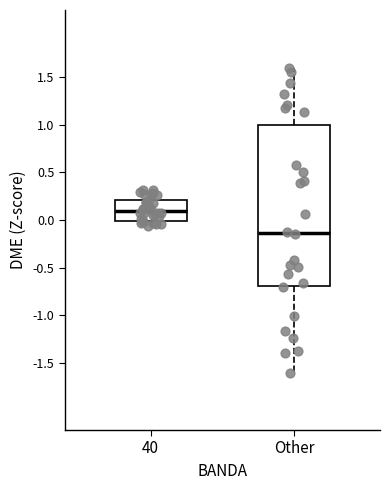

Where is the lower edge of the box for Other on the y-axis? The values are not printed on the chart, so give them approximately, as read against the axis.

-0.70